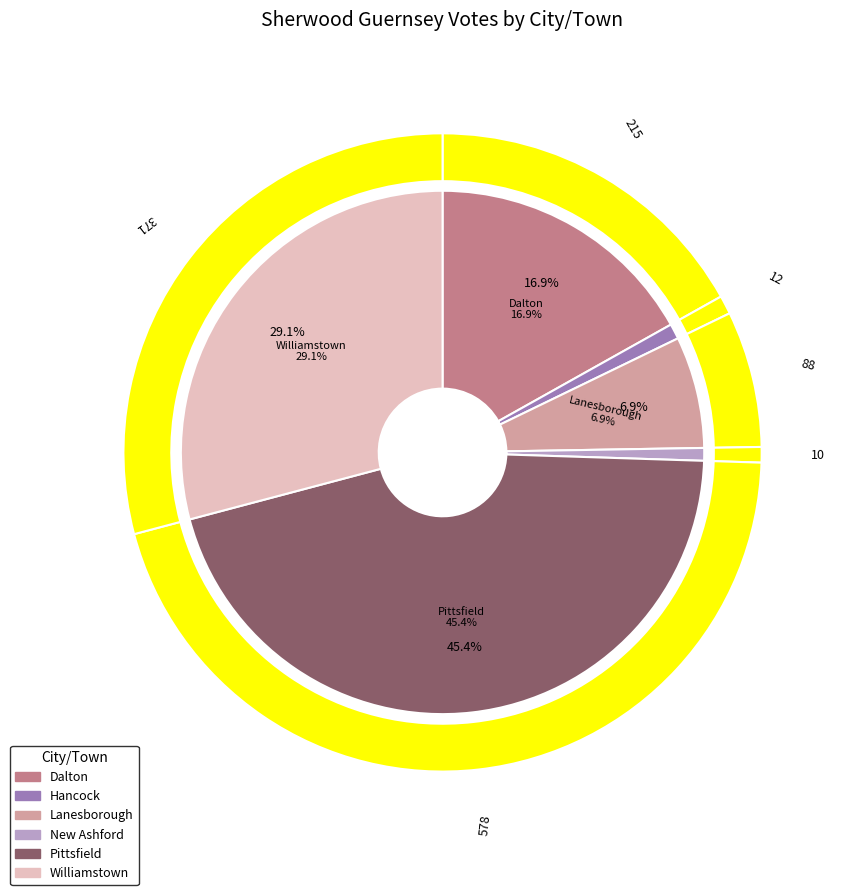

Does any single category account for the majority?

No